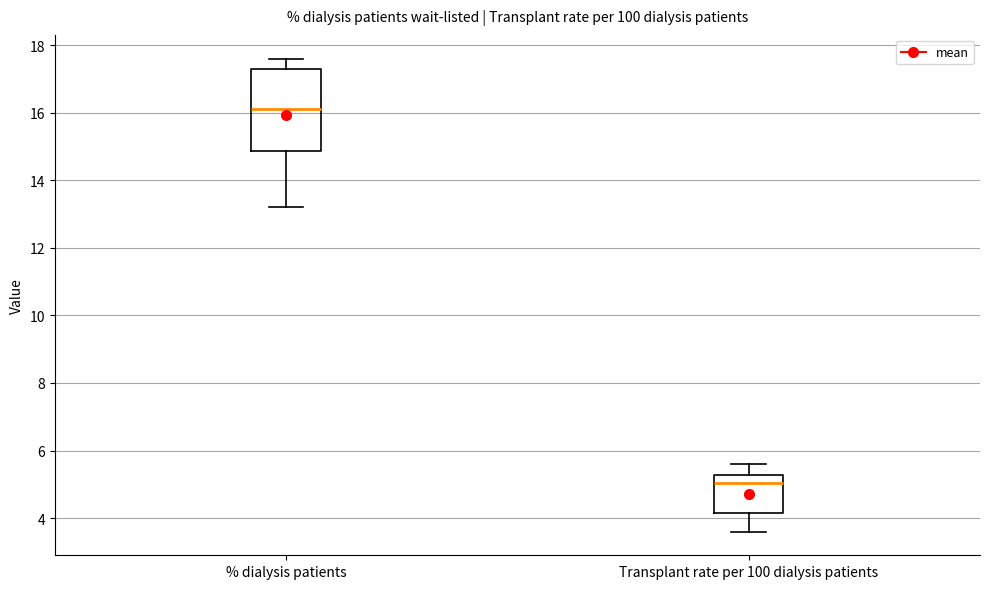

Reading left to right, transcribe this box plot: for each box, give where its median line is, the range the box spans, and where its two whiskers end, as read against the y-axis. The values are not printed on the chart, so give them approximately, as read against the axis.

% dialysis patients: median 16.2, box 14.8 to 17.4, whiskers 13.2 to 17.6
Transplant rate per 100 dialysis patients: median 5.0, box 4.2 to 5.2, whiskers 3.6 to 5.6